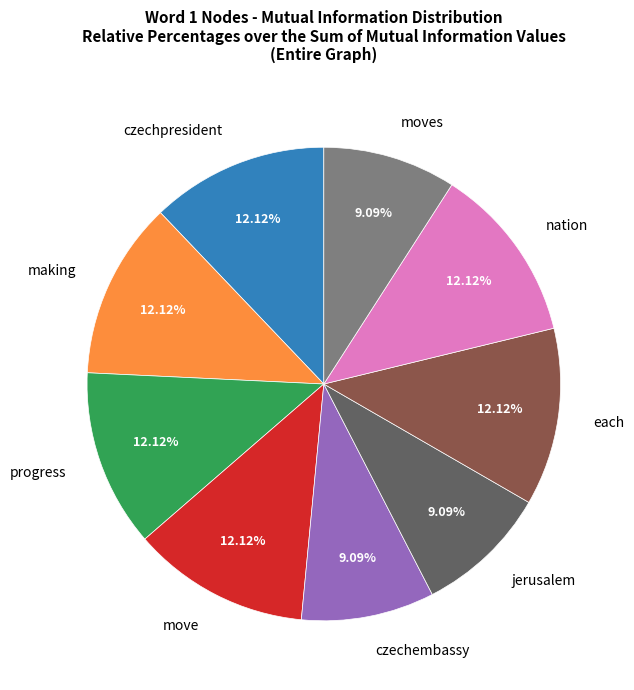

Does czechembassy account for over 50% of the chart?

No